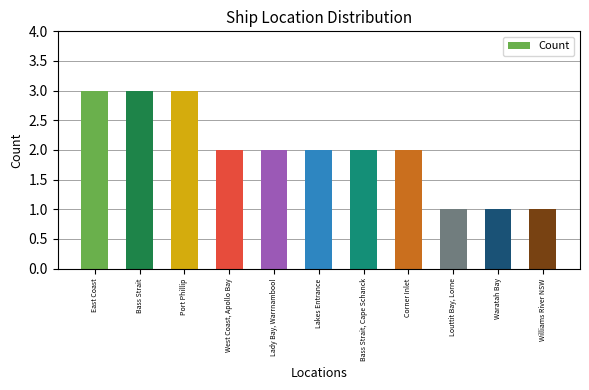

What is the label of the 1st bar from the right?

Williams River NSW